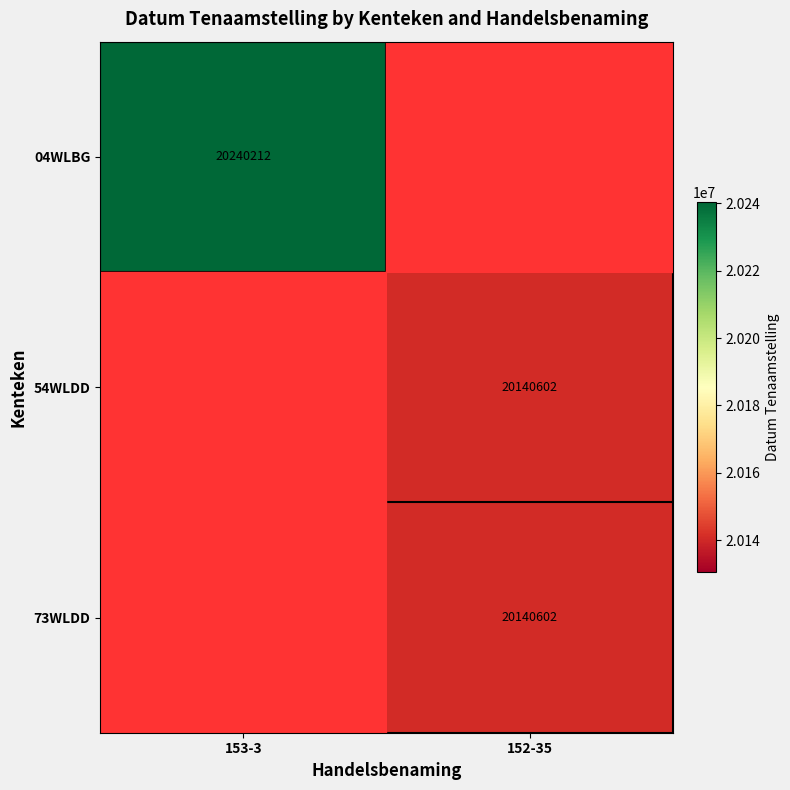

True or false: 73WLDD has a value of 20140602 at 152-35.

True